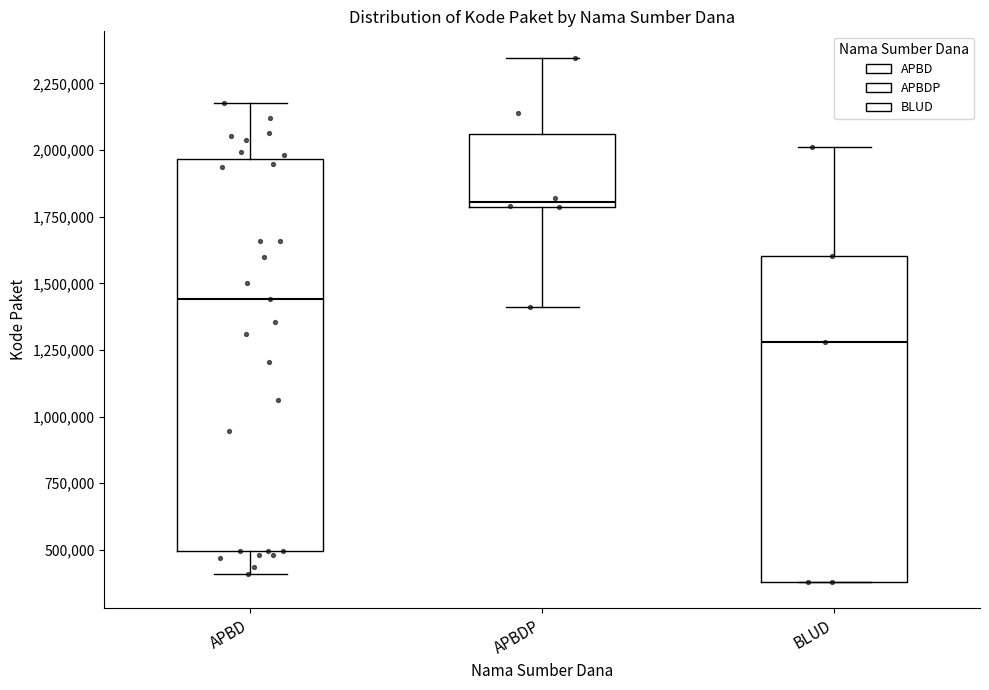

Reading left to right, transcribe this box plot: for each box, give where its median line is, the range the box spans, and where its two whiskers end, as read against the y-axis. The values are not printed on the chart, so give them approximately, as read against the axis.

APBD: median 1450000, box 500000 to 1950000, whiskers 400000 to 2150000
APBDP: median 1800000 (just above the box's lower edge), box 1800000 to 2050000, whiskers 1400000 to 2350000
BLUD: median 1300000, box 400000 to 1600000, whiskers 400000 to 2000000